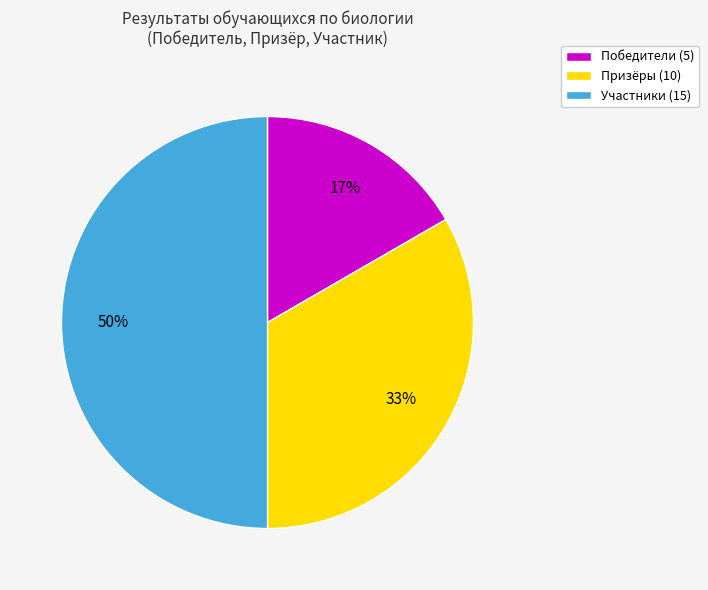

Count the number of slices in the pie.

3